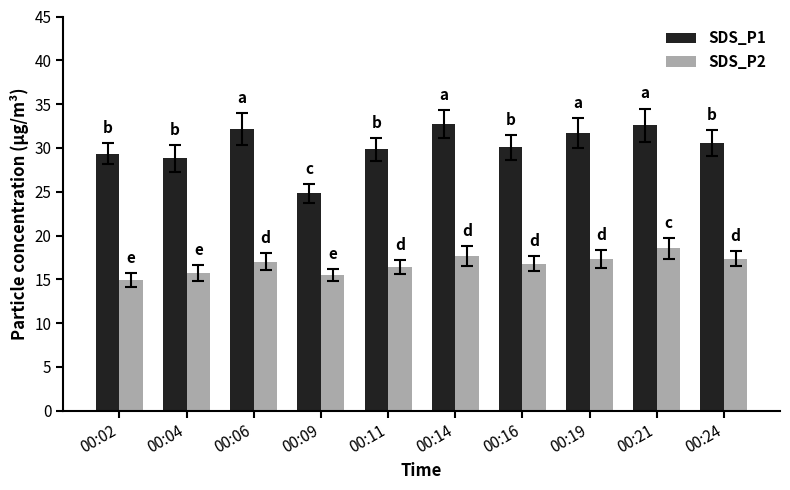

What is the difference between the SDS_P2 values at 00:09 and 00:04?

0.2